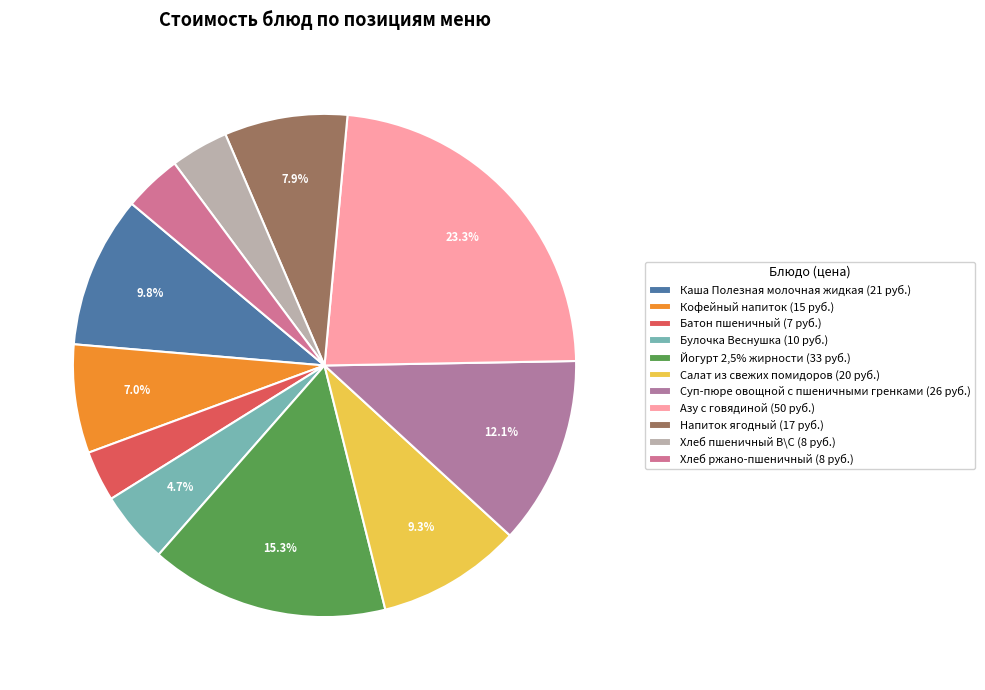

To the nearest percent, what is the difference between the largest and smallest slice percentages?

20%